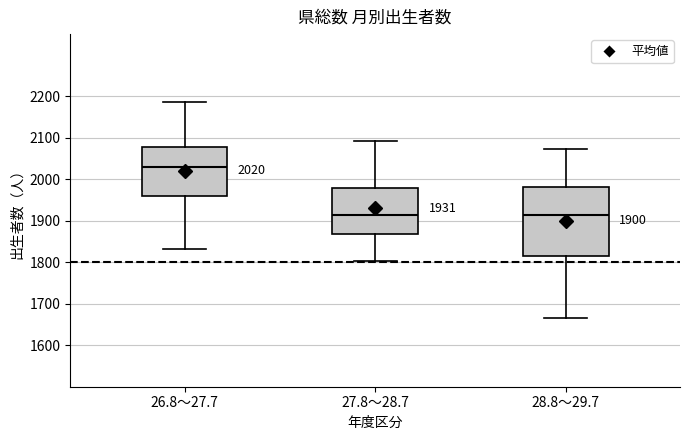

Which box is the tallest, from its lower edge to its upper edge?

28.8～29.7